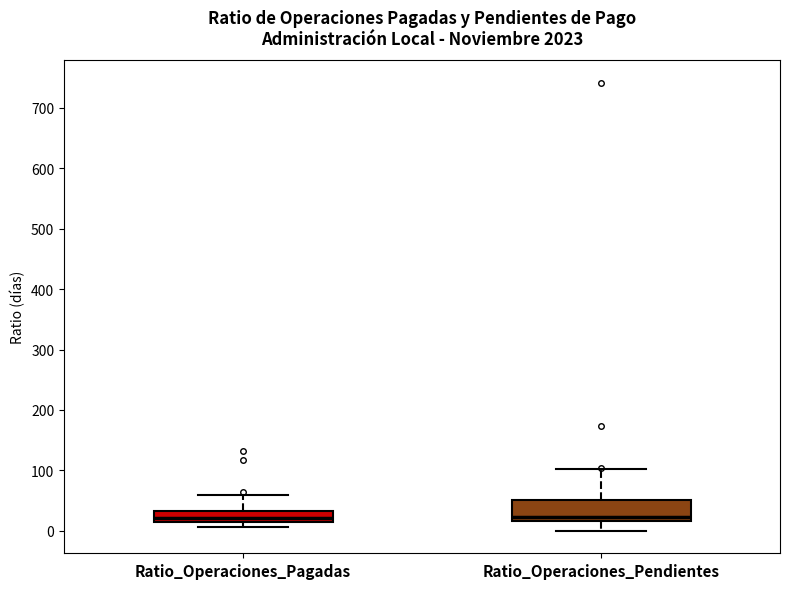

Where is the lower edge of the box for Ratio_Operaciones_Pendientes on the y-axis? The values are not printed on the chart, so give them approximately, as read against the axis.

20